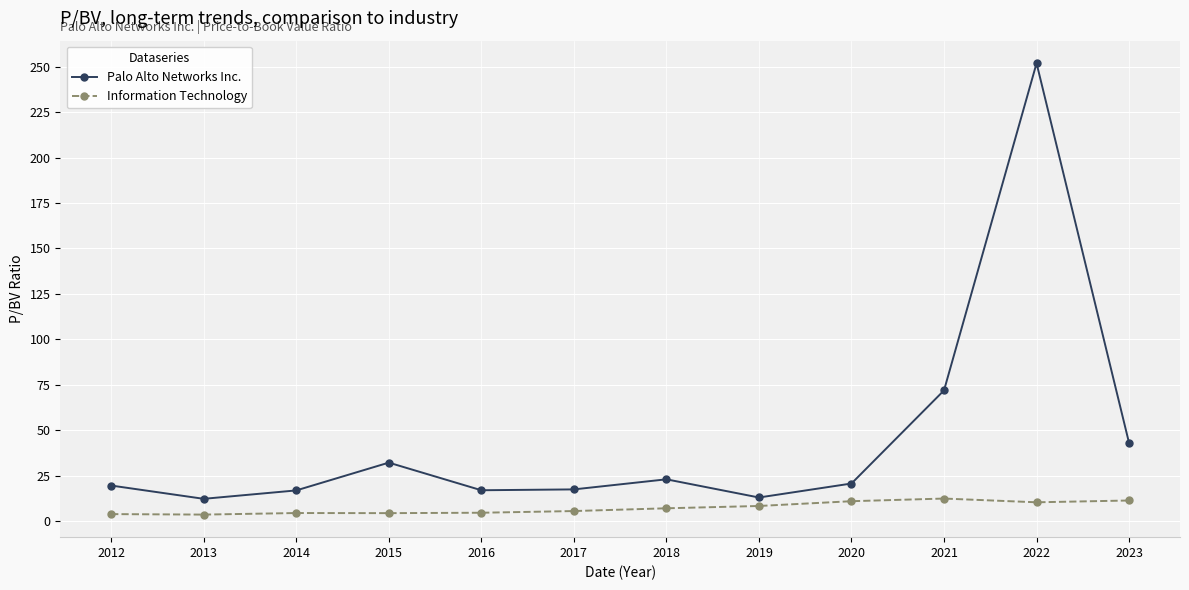

At how many categories does at least one series exceed 31?

4